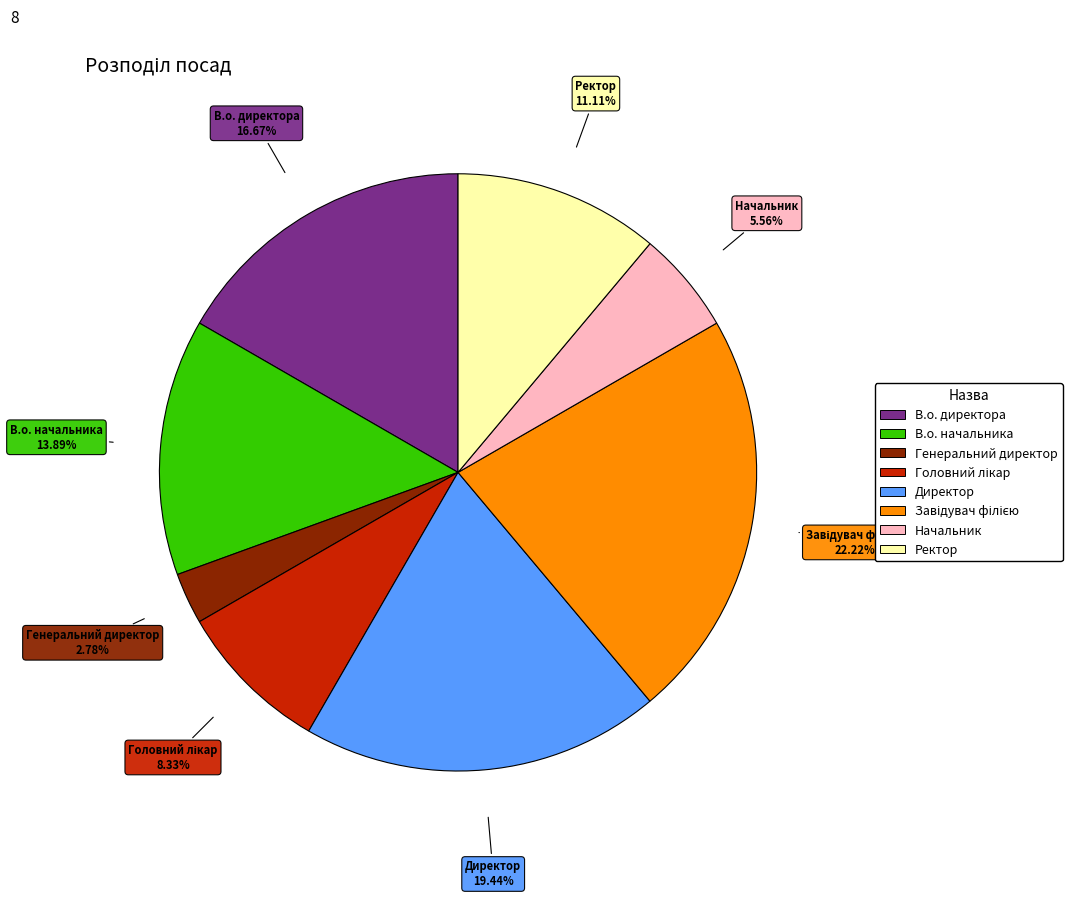

Which slice is the smallest?

Генеральний директор